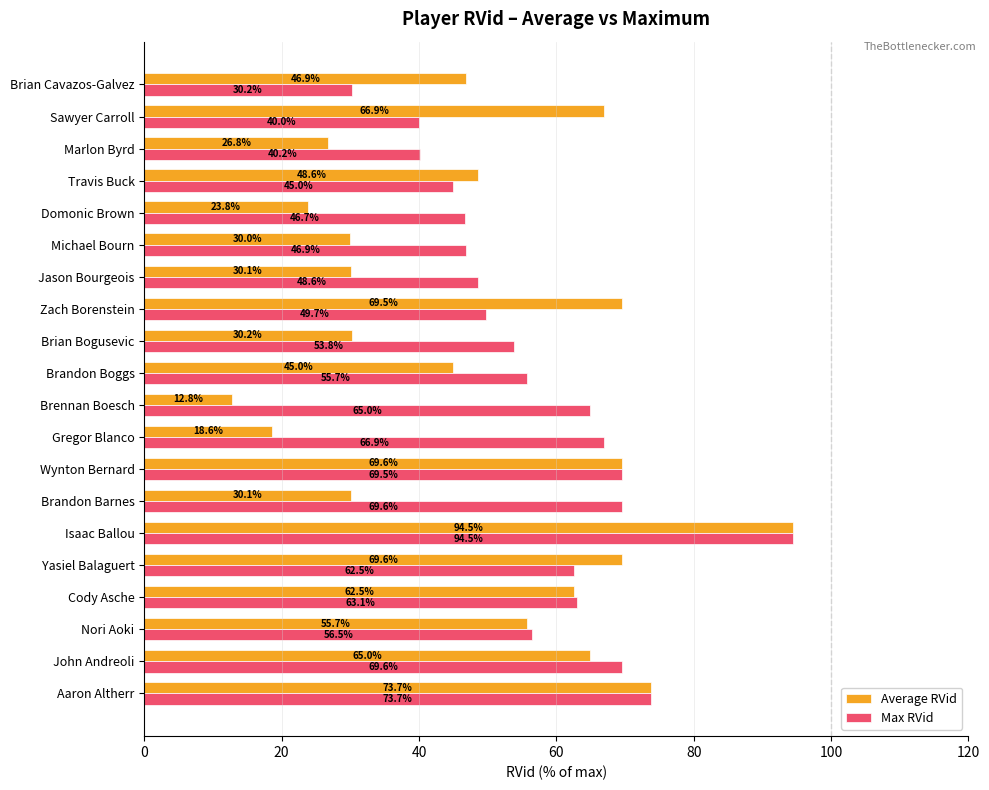

At Cody Asche, list the series in order from largest to smallest.

Max RVid, Average RVid